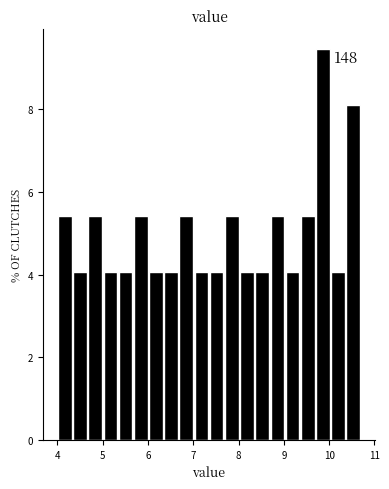

Around what value on the x-axis is the tallest bar? Give the approximate position of its centre, as read against the axis.

9.9